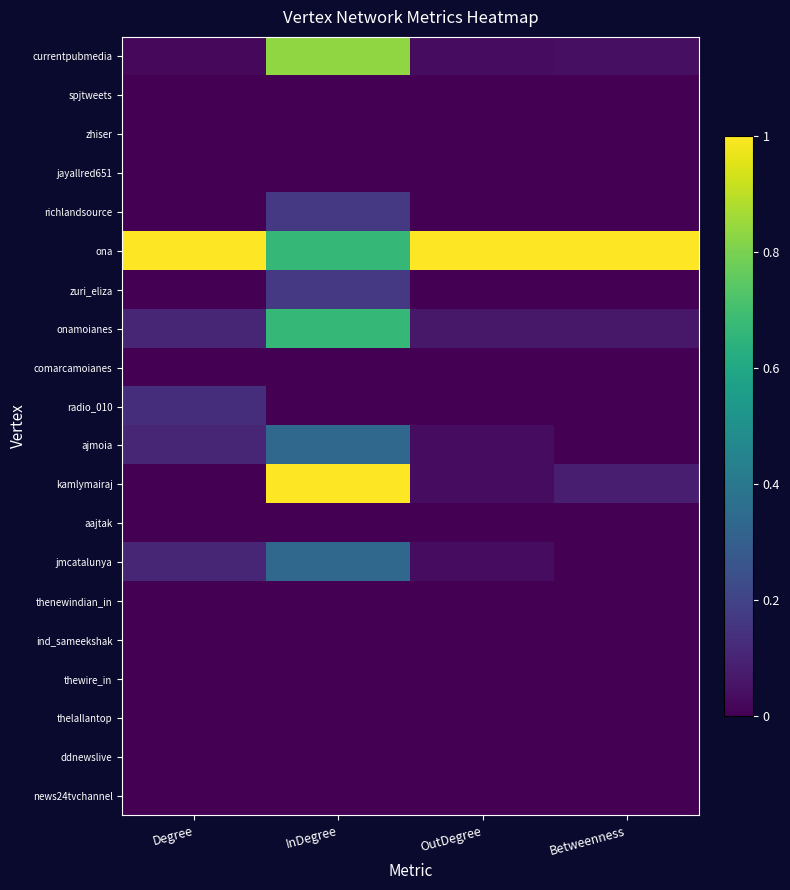

List the series in order of their peak value, highest first.

ona, kamlymairaj, currentpubmedia, onamoianes, ajmoia, jmcatalunya, richlandsource, zuri_eliza, radio_010, comarcamoianes, spjtweets, zhiser, jayallred651, aajtak, thenewindian_in, ind_sameekshak, thewire_in, thelallantop, ddnewslive, news24tvchannel